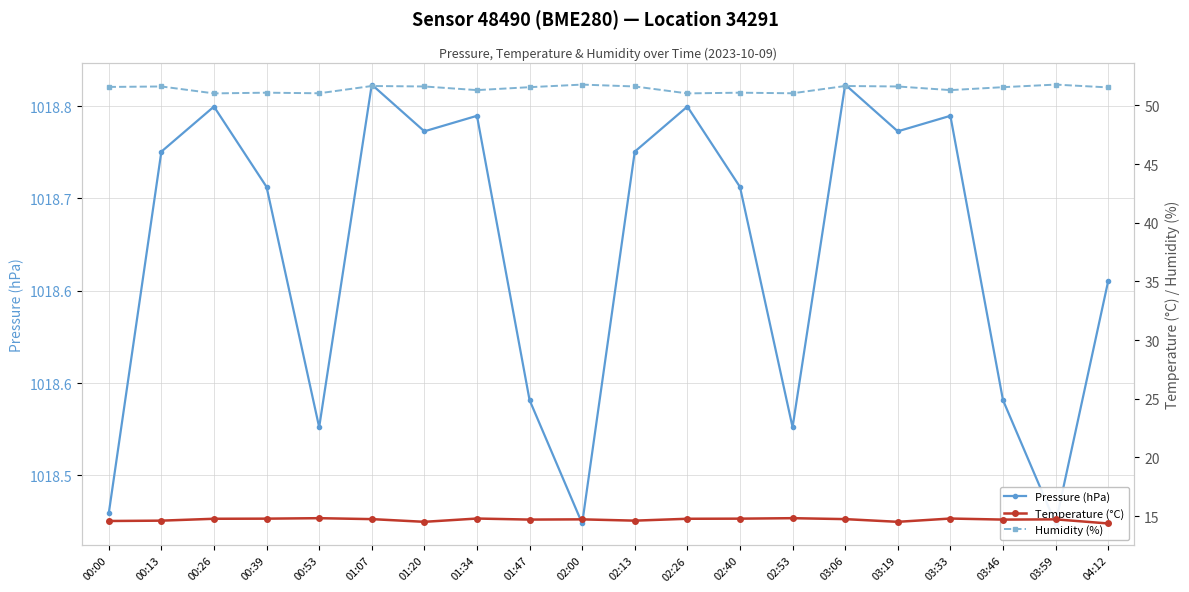

Is this an area chart (filled region under the line)?

No